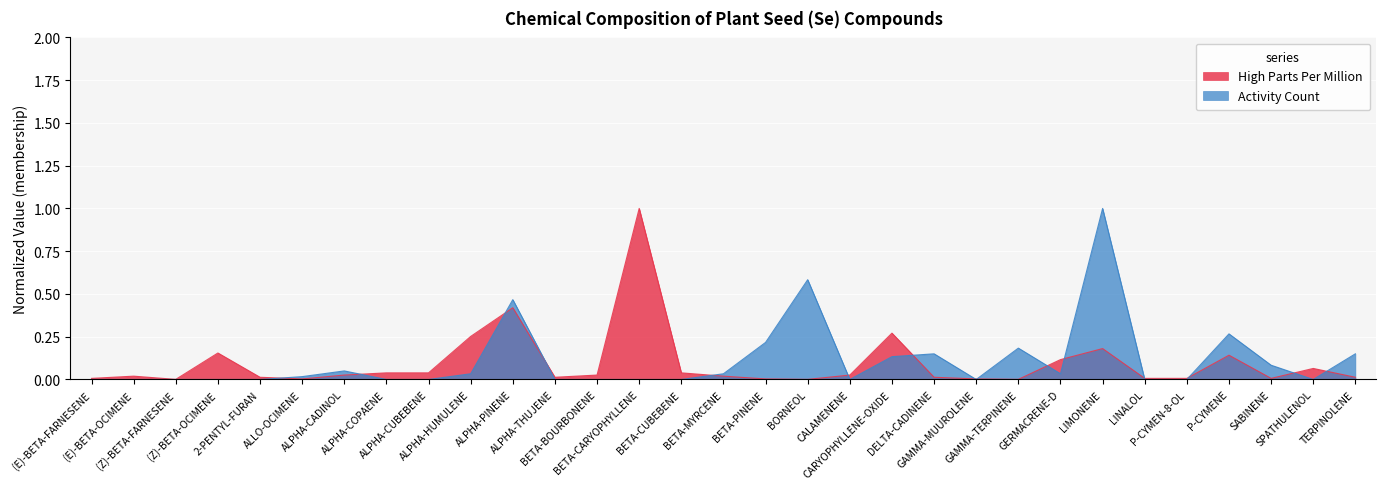

Between ALPHA-COPAENE and P-CYMEN-8-OL, which series saw the biggest shift?

High Parts Per Million